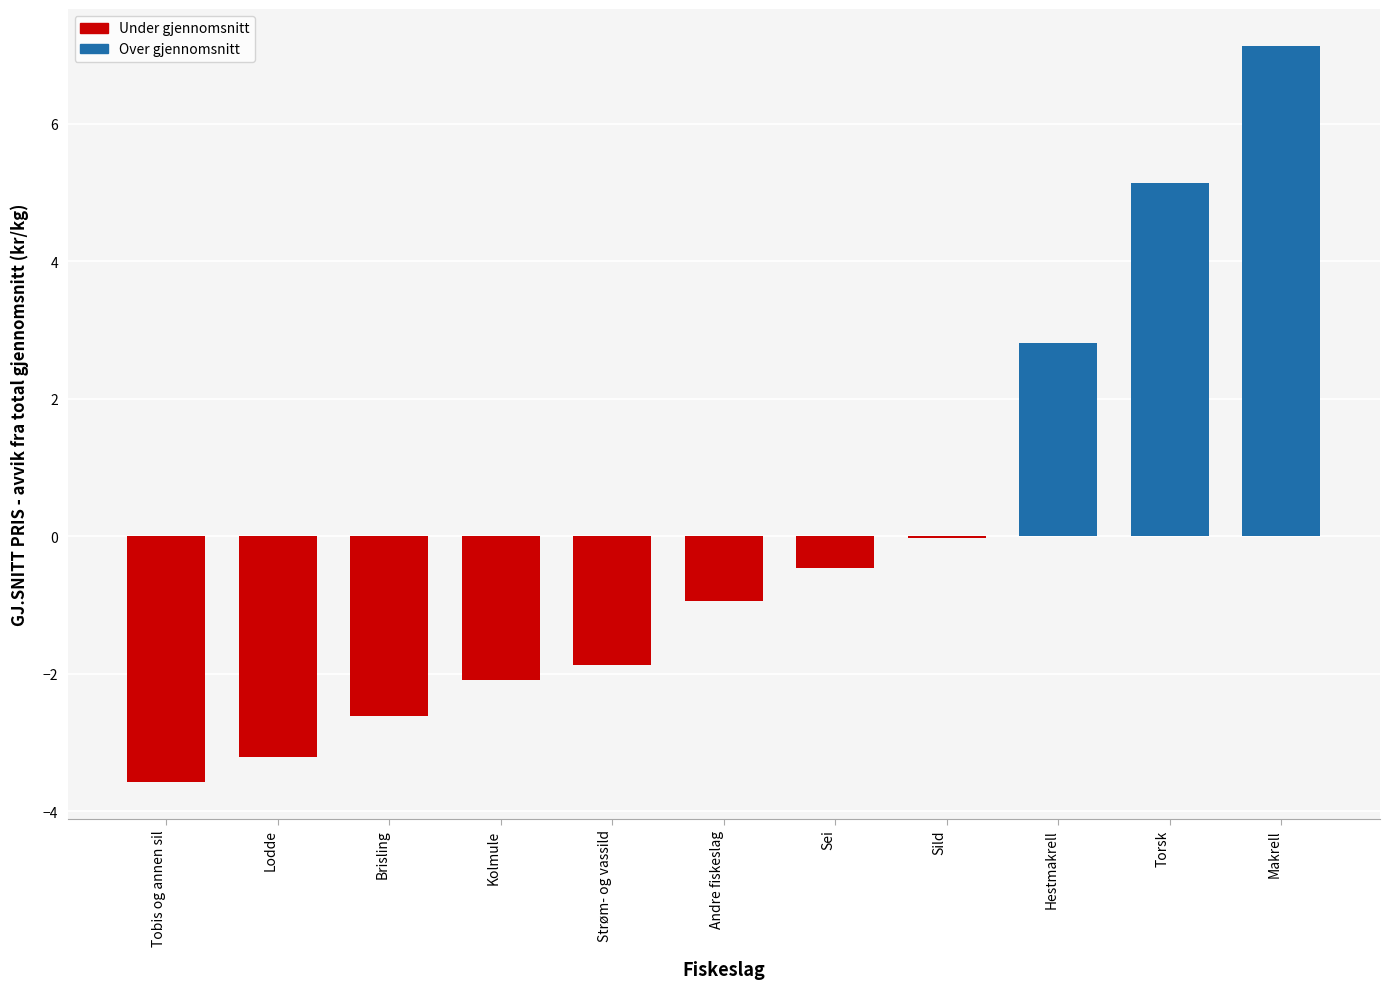

The chart shows a value of 0.8 at Hestmakrell. True or false?

False